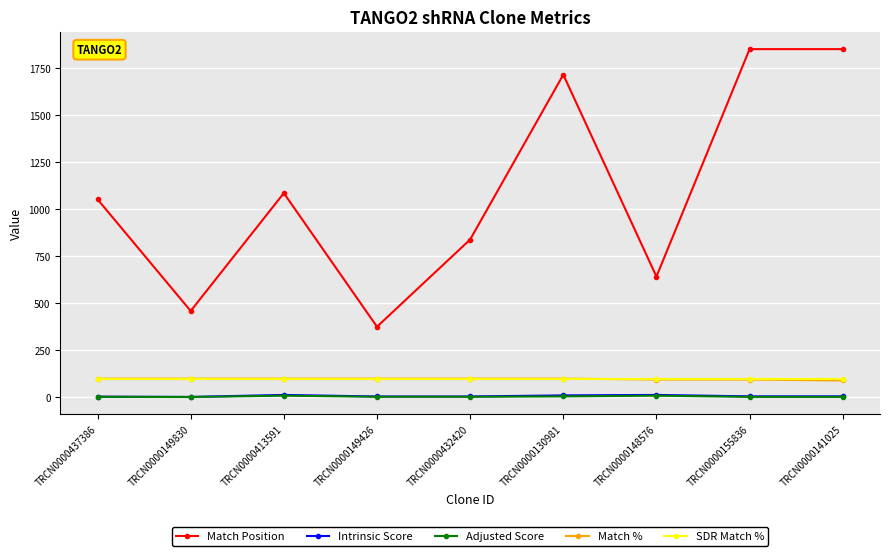

What is the maximum value shown in the chart?

1853.0